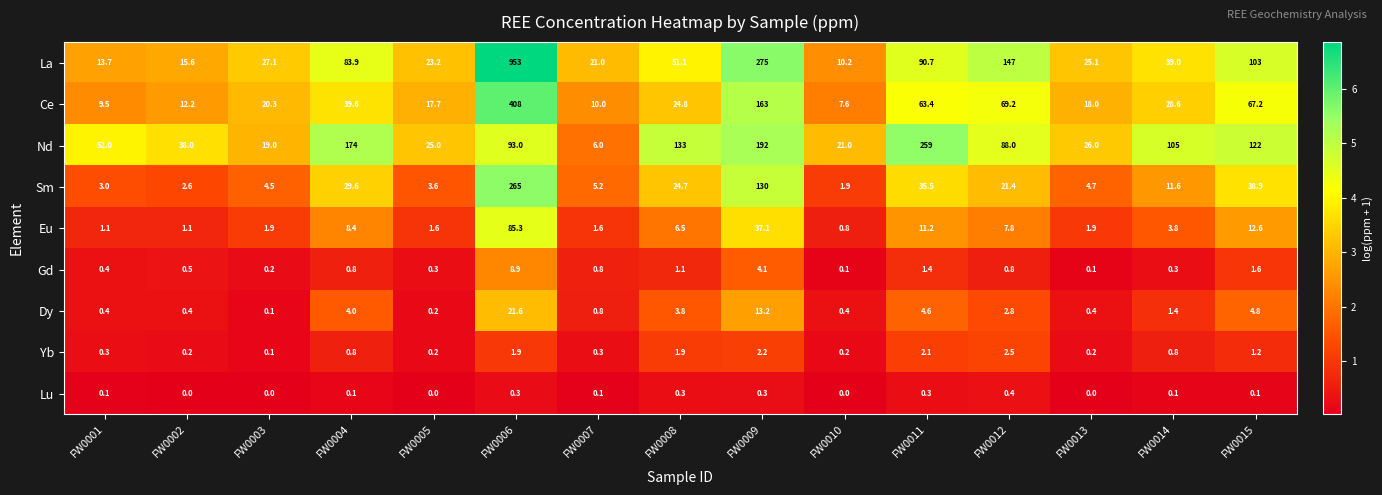

What is the sum of all Nd values?

1353.0